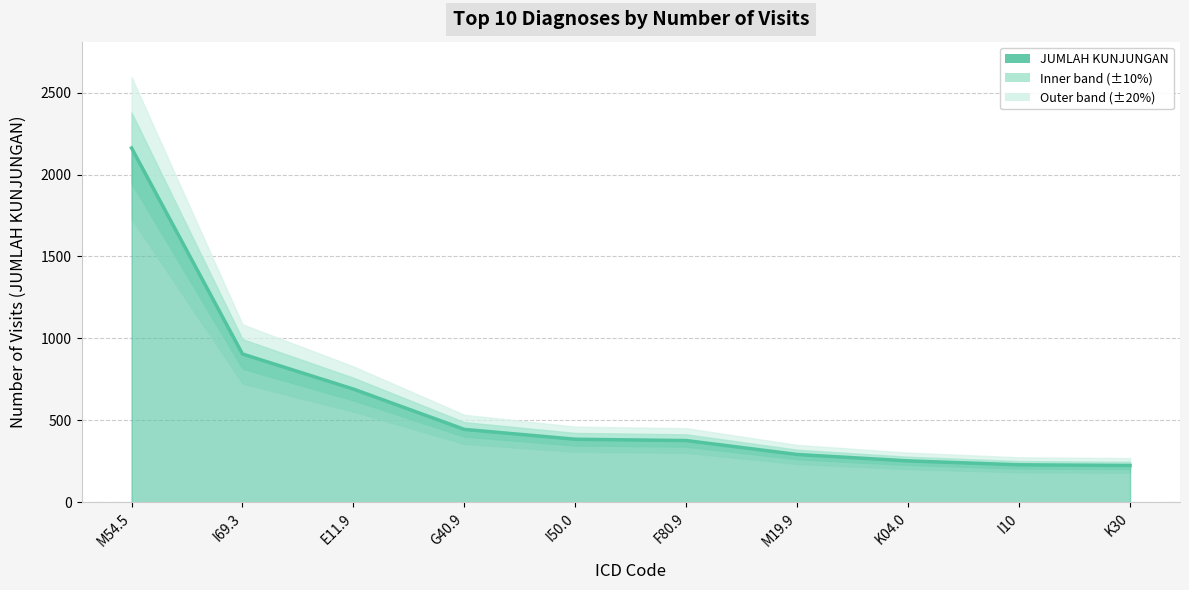

What is the label of the 6th point from the right?

I50.0